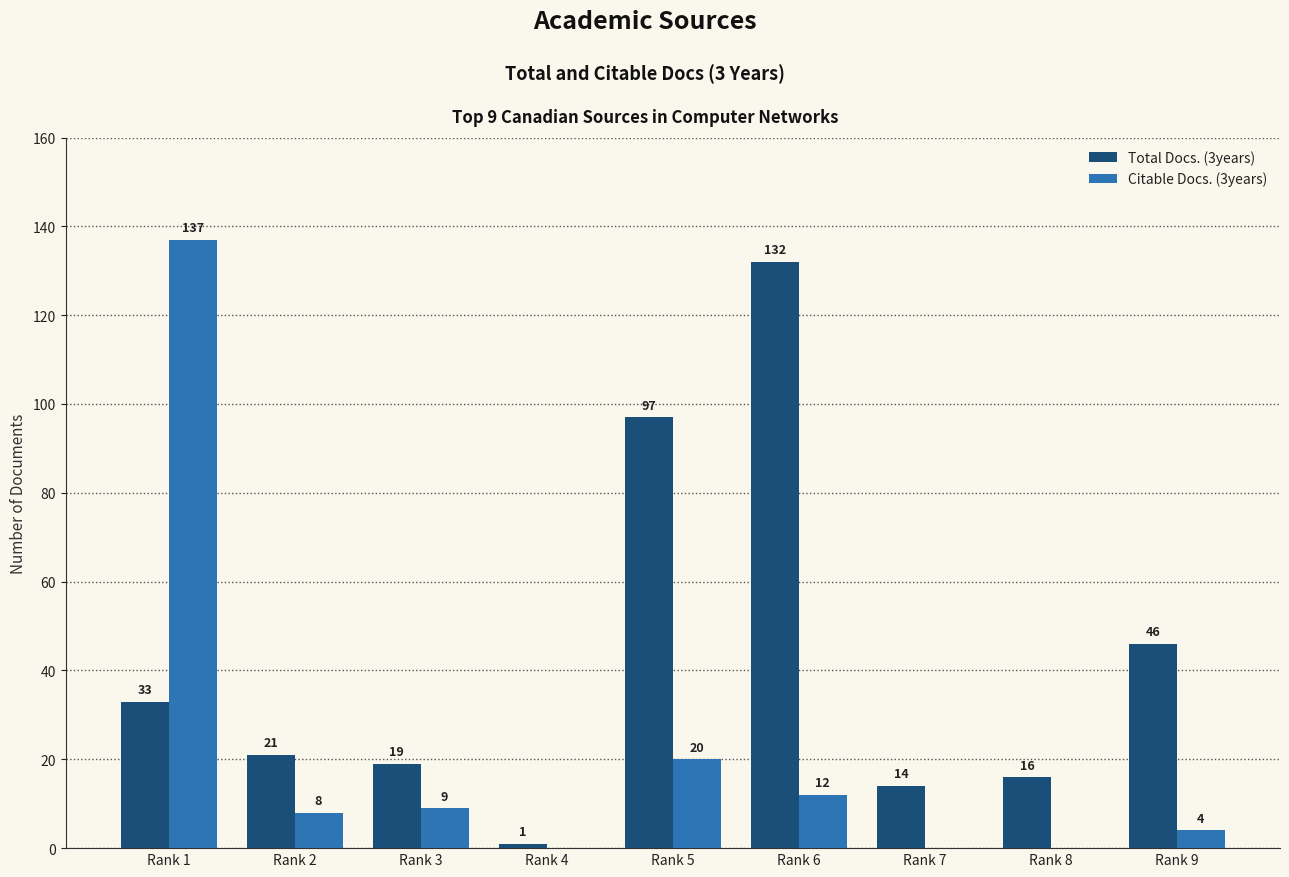

Is it true that Total Docs. (3years) equals 30 at Rank 2?

False